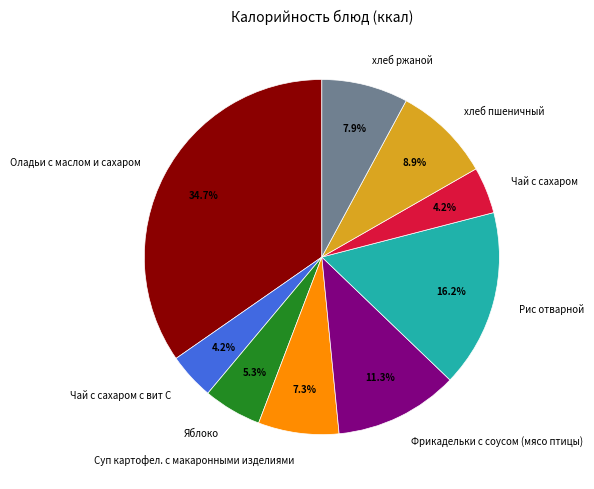

What is the ratio of the value at Оладьи с маслом и сахаром to the value at Рис отварной?

2.1